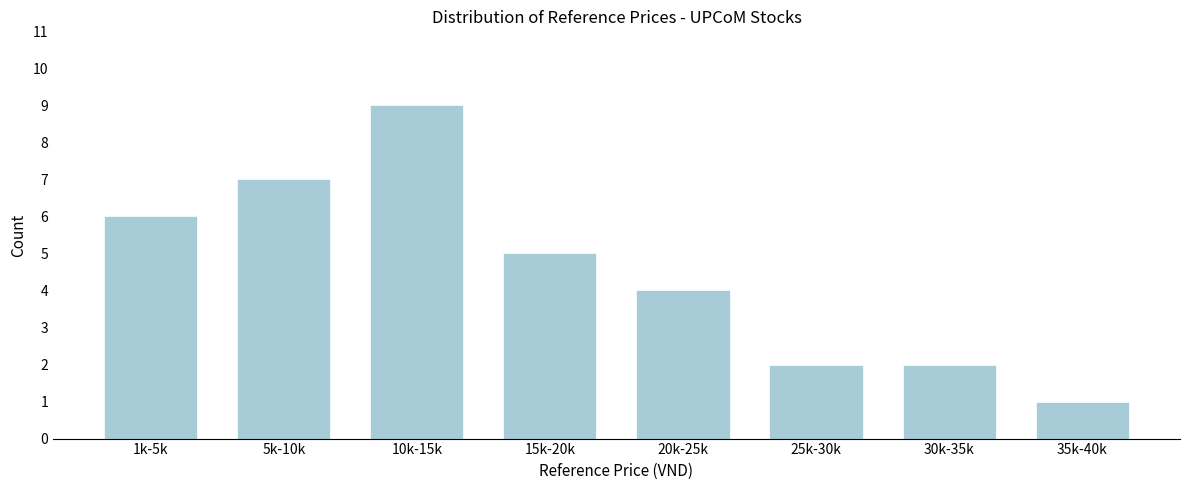

Reading left to right, what are all the values shown in this chart?

6	7	9	5	4	2	2	1